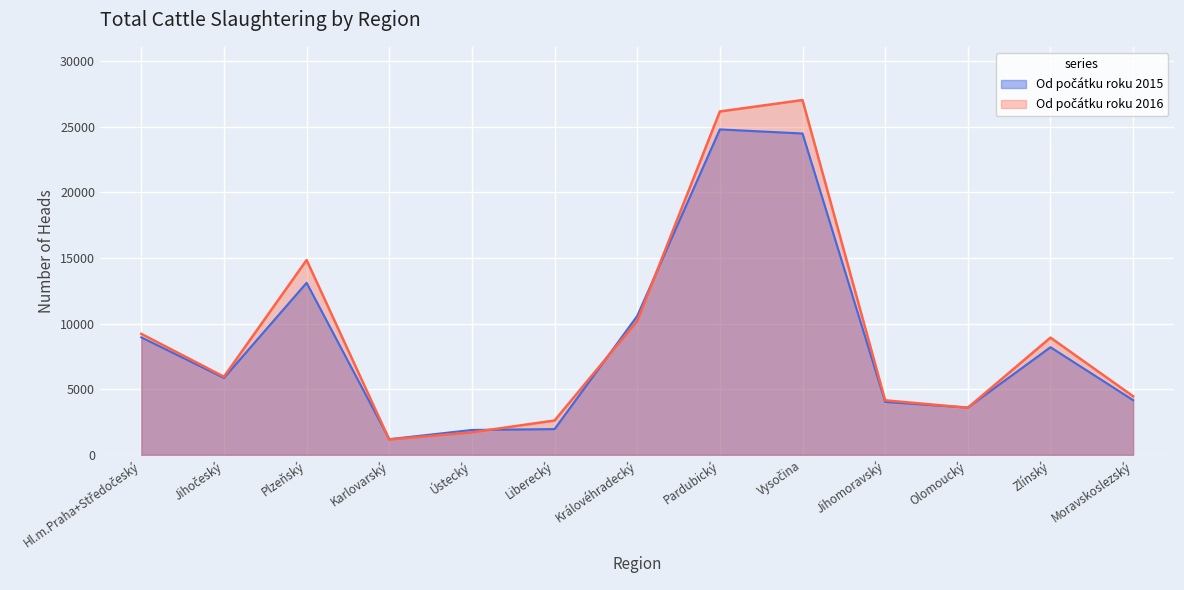

The Od počátku roku 2016 series shows 13932 at Hl.m.Praha+Středočeský. True or false?

False